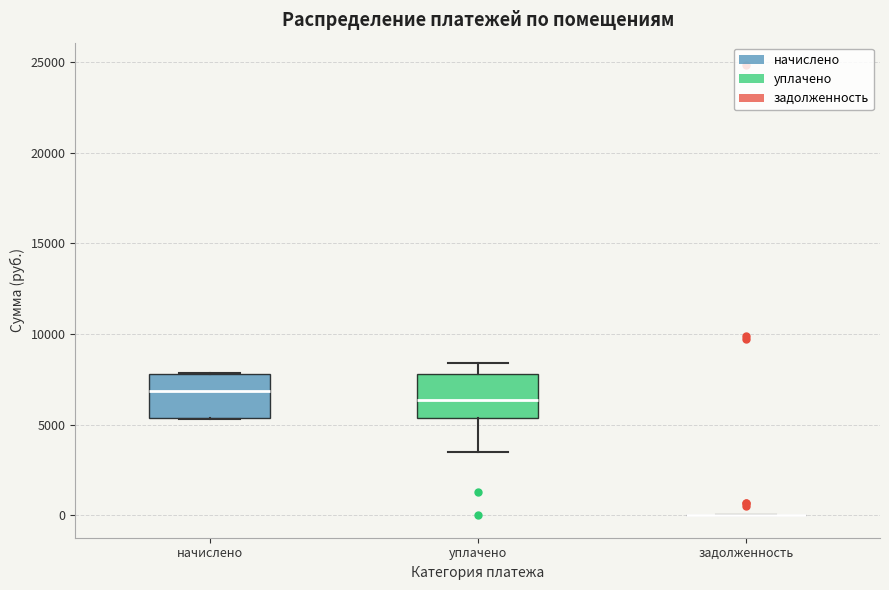

Reading left to right, read every box against the y-axis: the position of its median line, the range the box covers, and the ends of its whiskers. The values are not printed on the chart, so give them approximately, as read against the axis.

начислено: median 7000, box 5500 to 8000, whiskers 5500 to 8000
уплачено: median 6500, box 5500 to 8000, whiskers 3500 to 8500
задолженность: box collapsed to a line at 0, whiskers 0 to 0